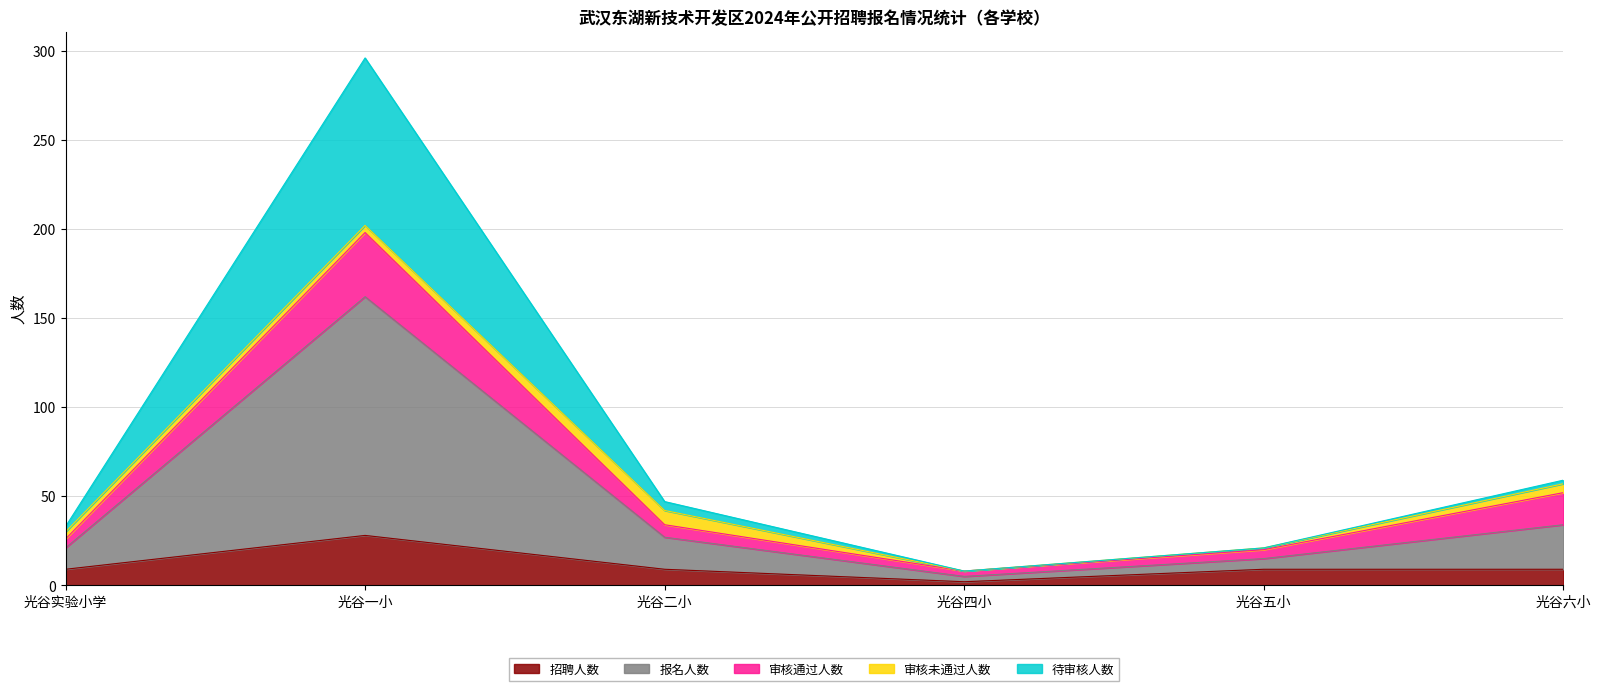

At which category is the sum across all series the highest?

光谷一小